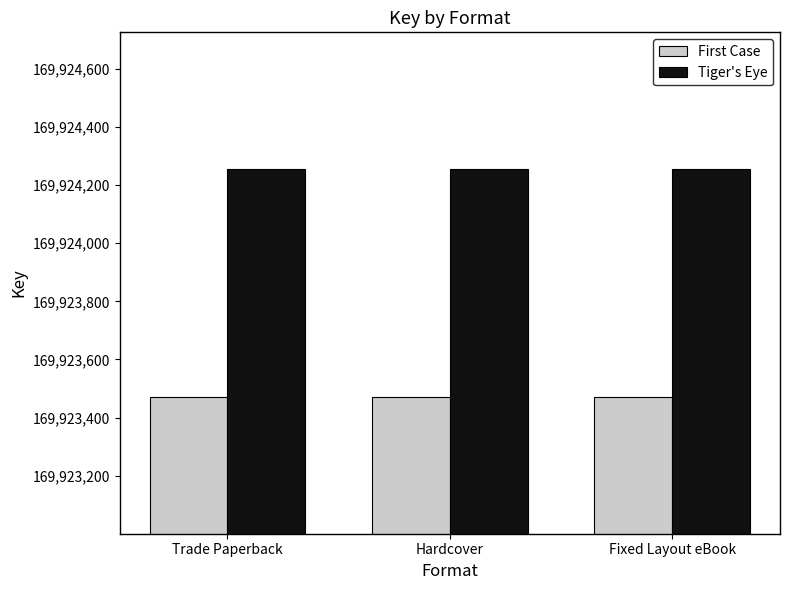

What is the total value across all series at Trade Paperback?

339847726